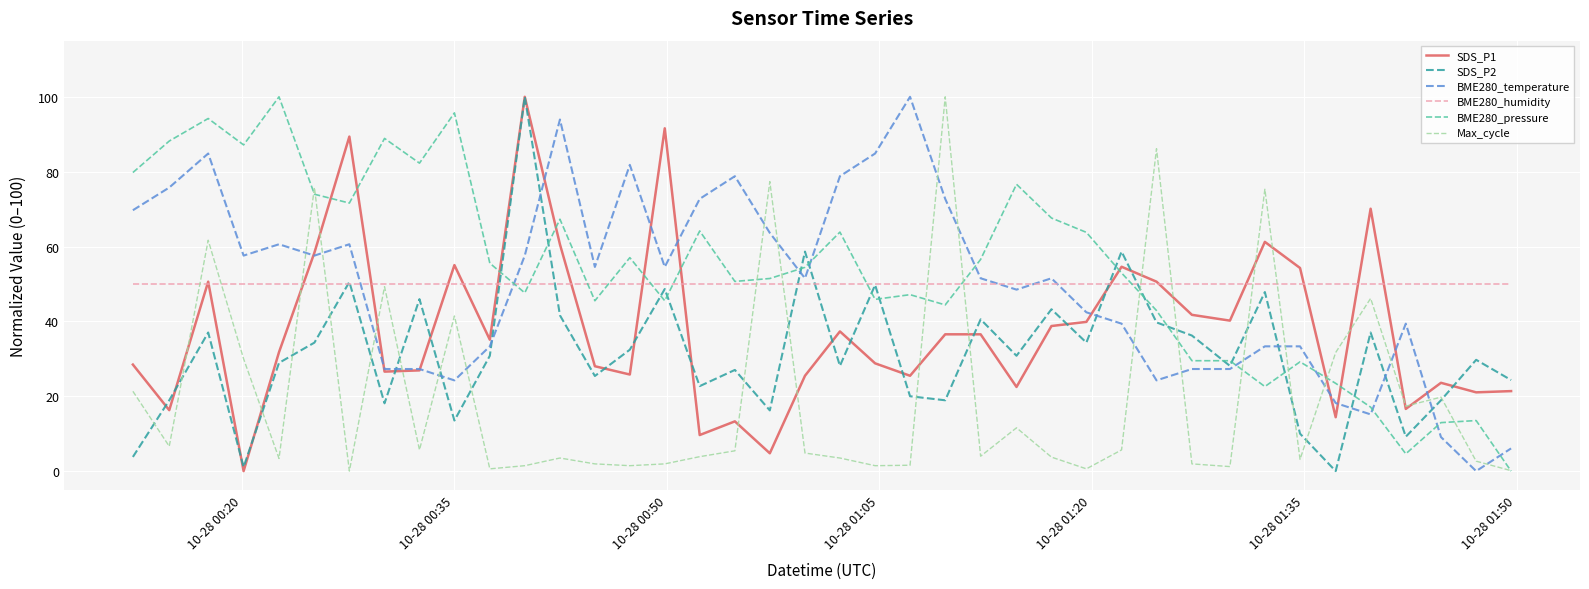

What is the maximum value shown in the chart?

100.0